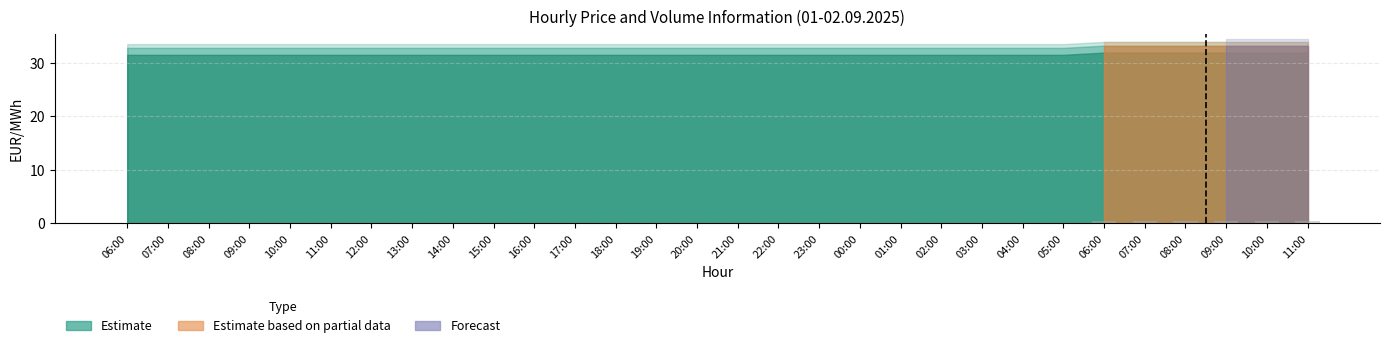

How many data points does each series have?

30